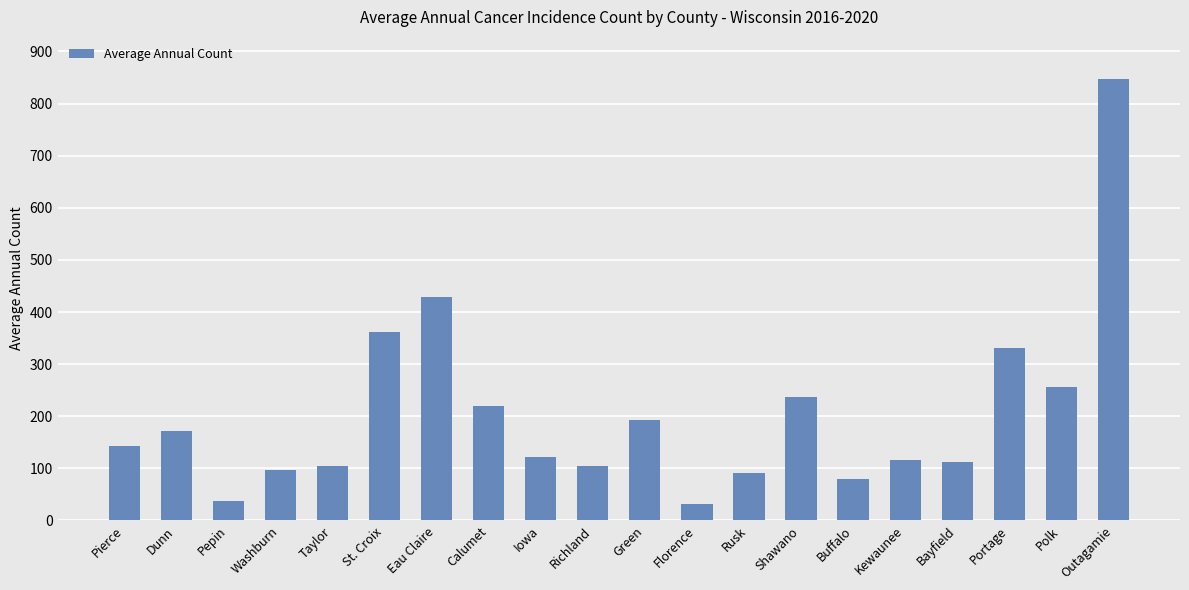

Which category has the highest value across all series?

Outagamie